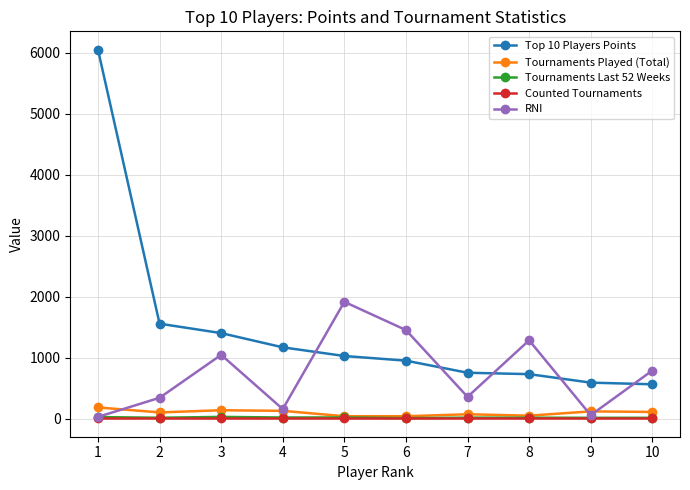

How many lines are shown in the chart?

5